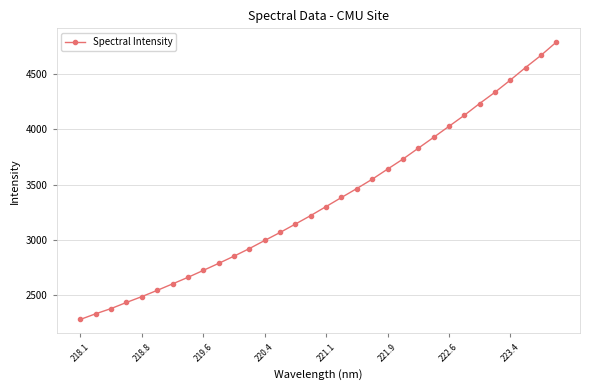

Is this an area chart (filled region under the line)?

No